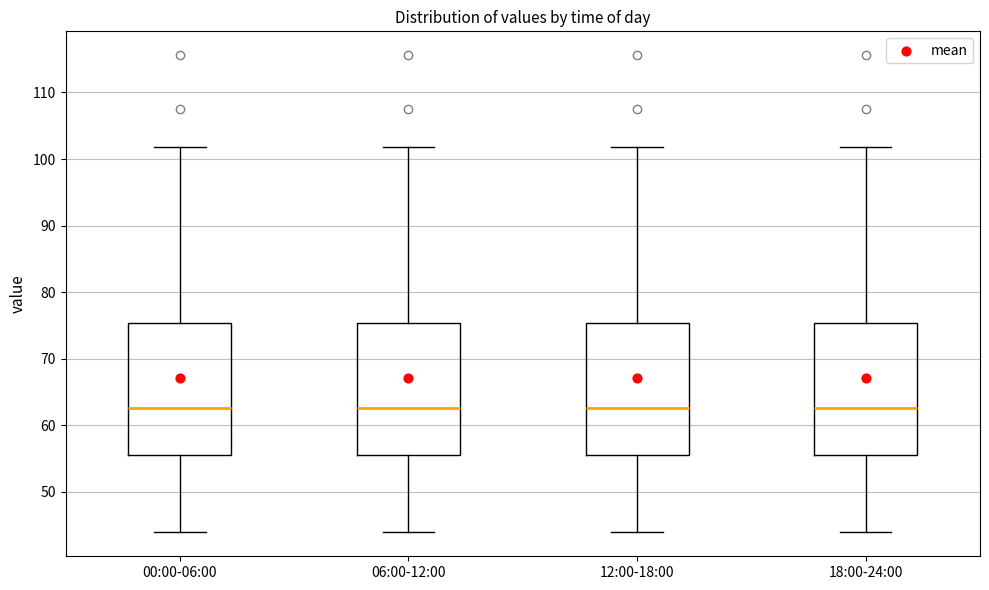

Reading left to right, read every box against the y-axis: the position of its median line, the range the box covers, and the ends of its whiskers. The values are not printed on the chart, so give them approximately, as read against the axis.

00:00-06:00: median 63, box 56 to 75, whiskers 44 to 102
06:00-12:00: median 63, box 56 to 75, whiskers 44 to 102
12:00-18:00: median 63, box 56 to 75, whiskers 44 to 102
18:00-24:00: median 63, box 56 to 75, whiskers 44 to 102